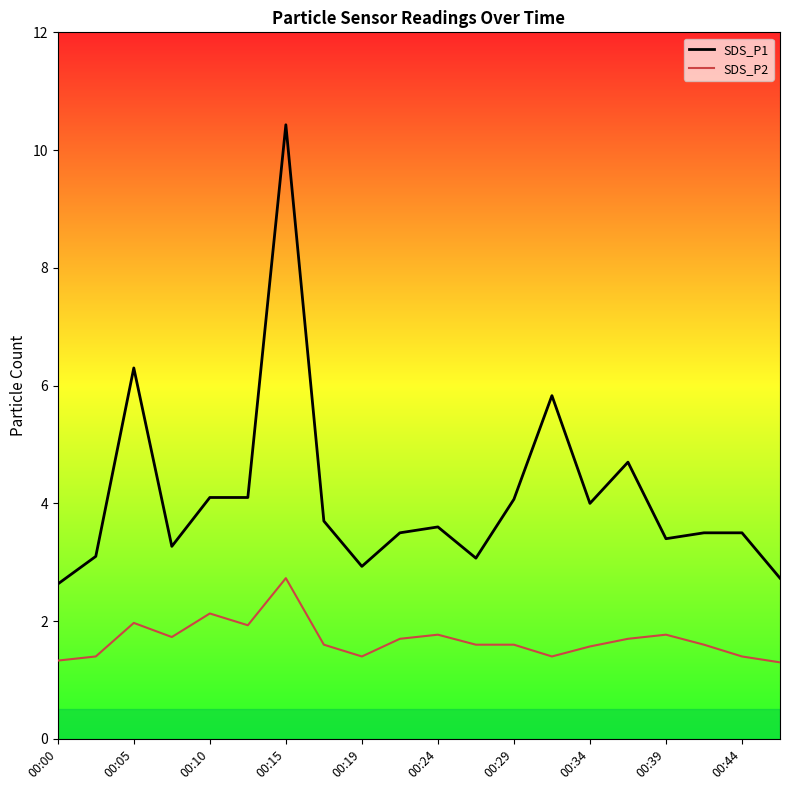

Where is SDS_P2 nearest to the value 2?

00:05